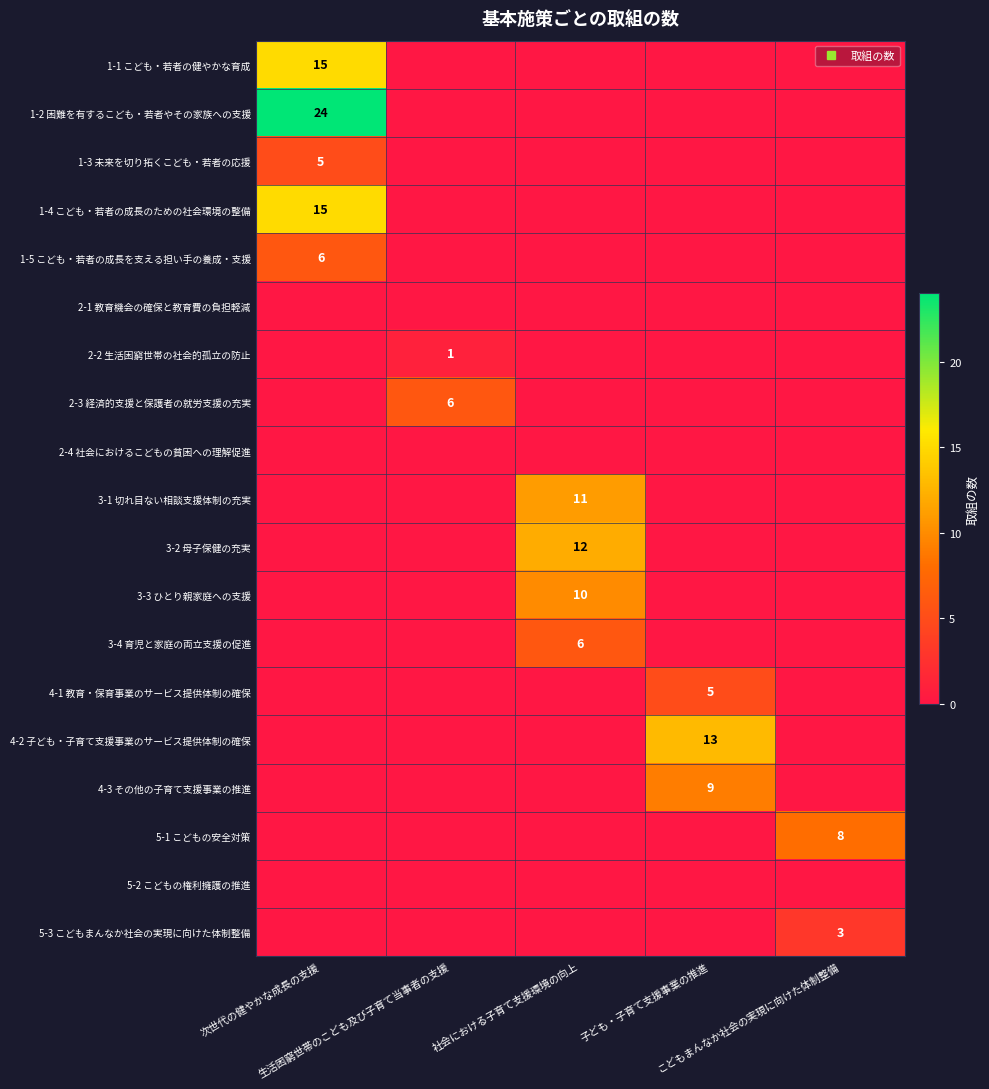

At which category is the sum across all series the highest?

次世代の健やかな成長の支援